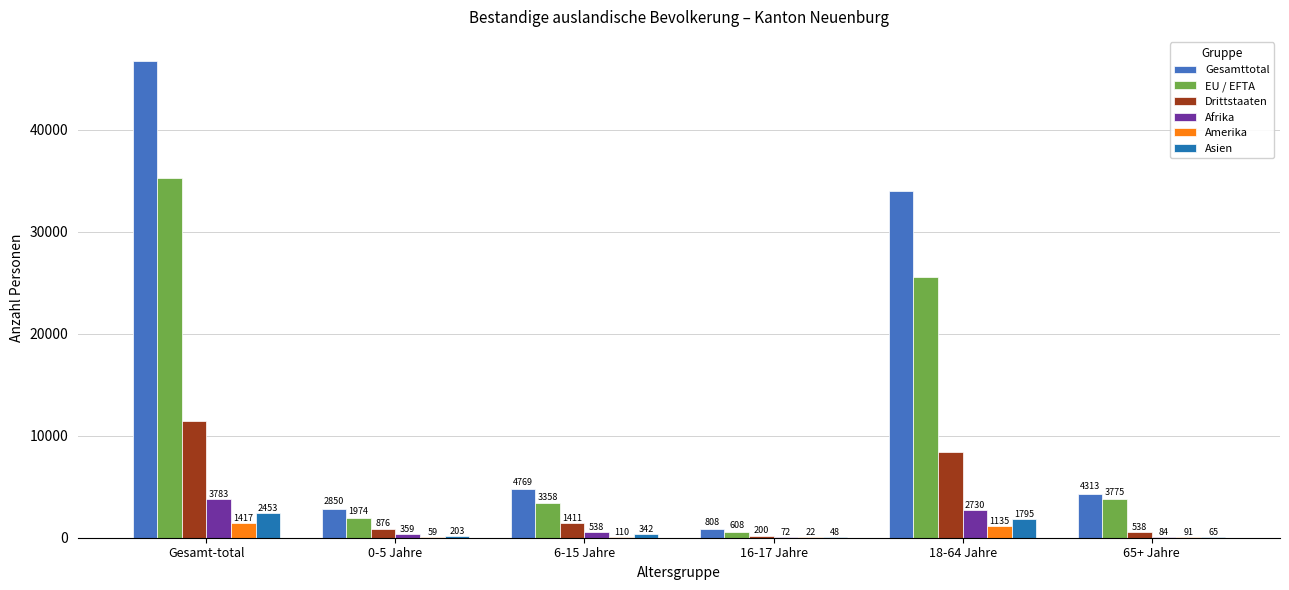

What is the sum of all Asien values?

4906